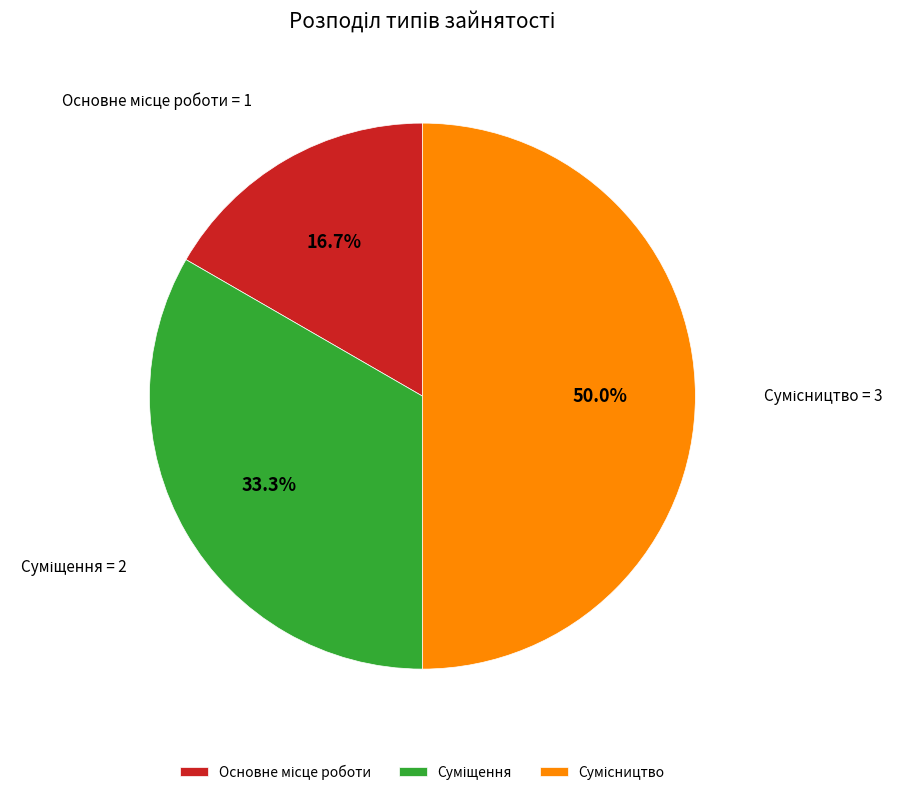

Count the number of slices in the pie.

3